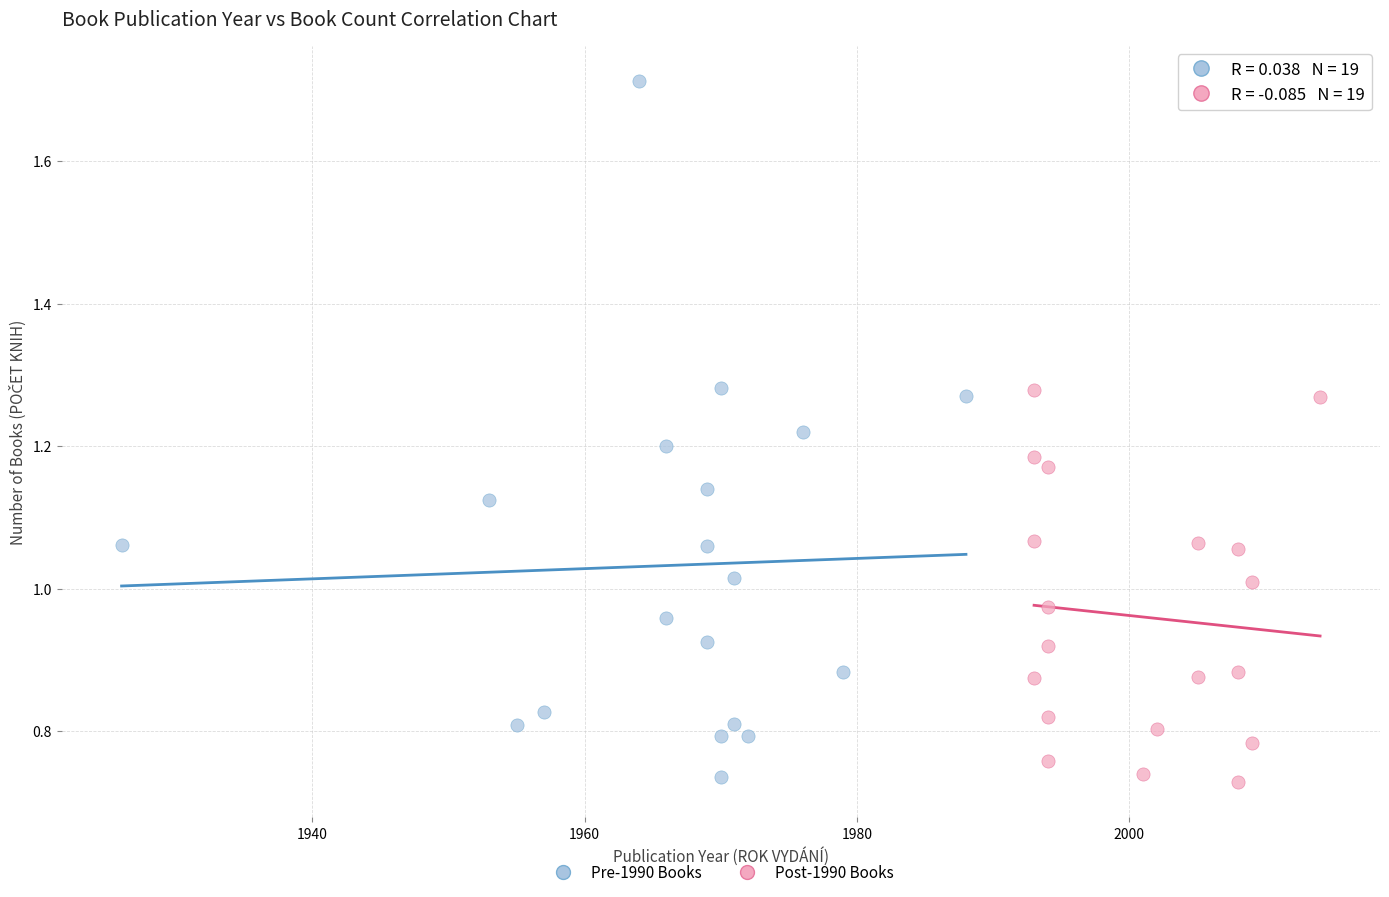

Which series has the widest spread of Y values?

Pre-1990 Books